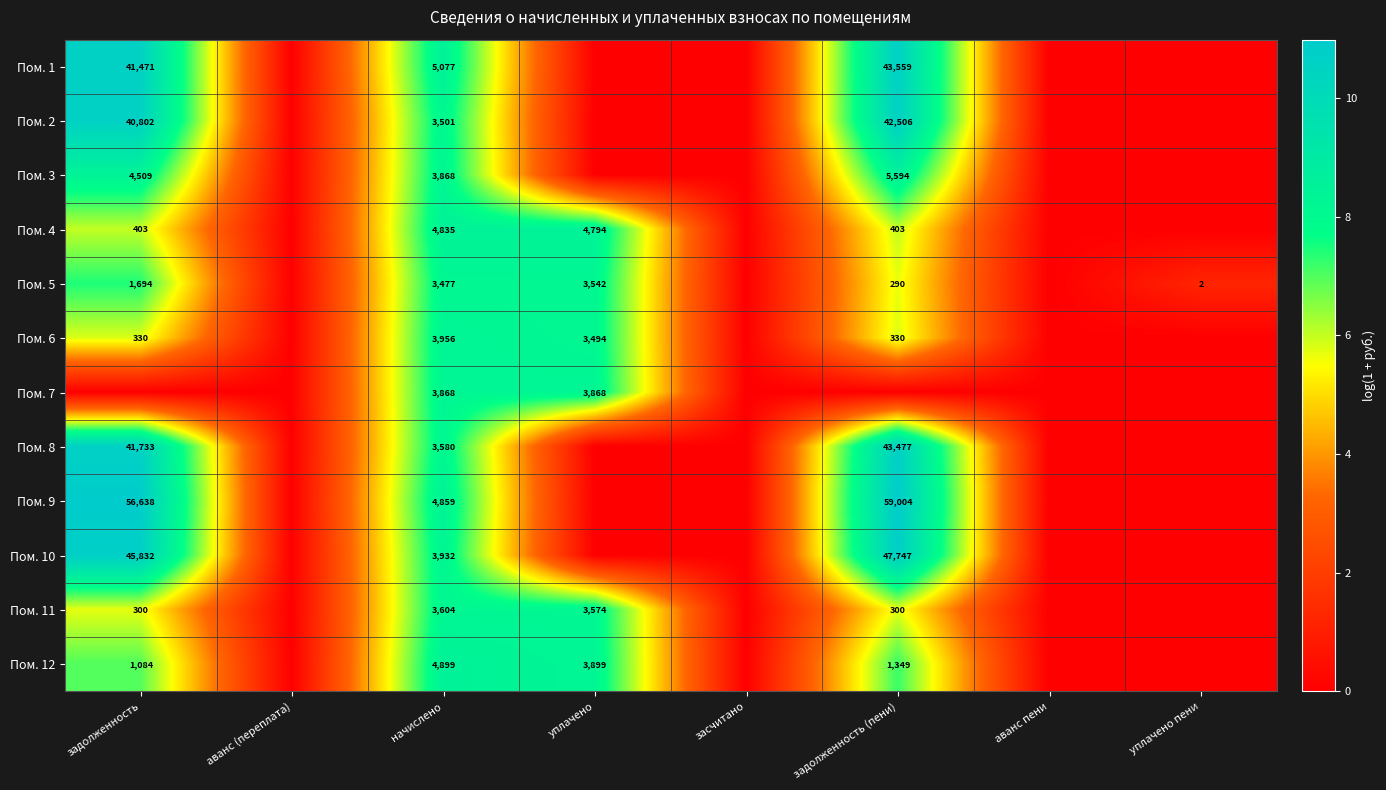

The Пом. 11 series shows 300 at задолженность. True or false?

True